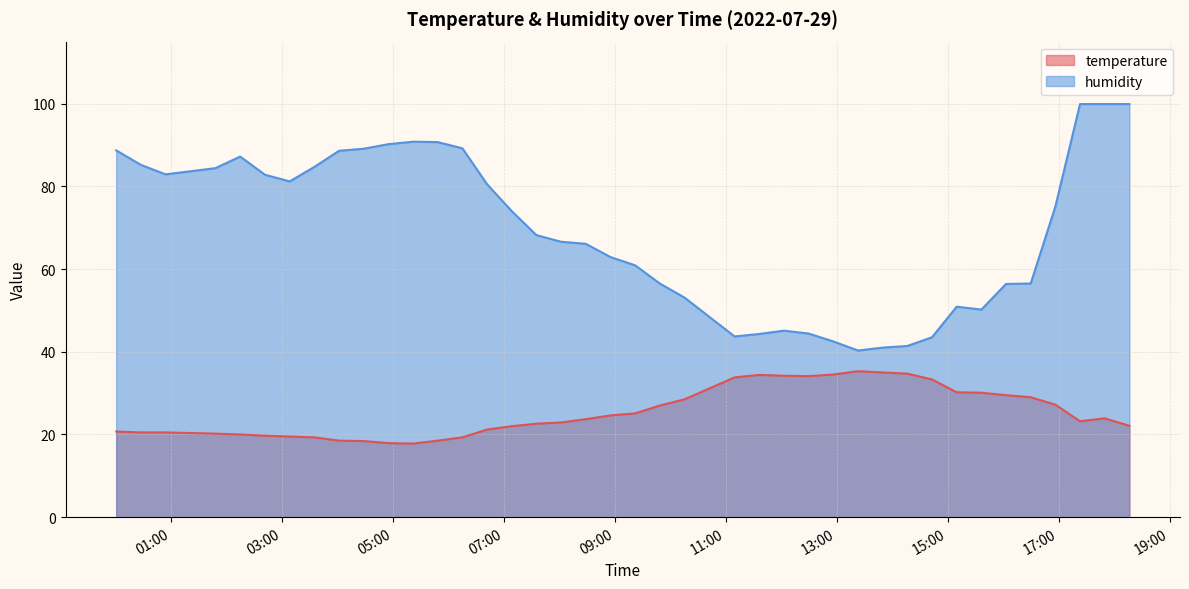

Which series changed the most between 2022-07-29T04:55:01 and 2022-07-29T08:01:52?

humidity